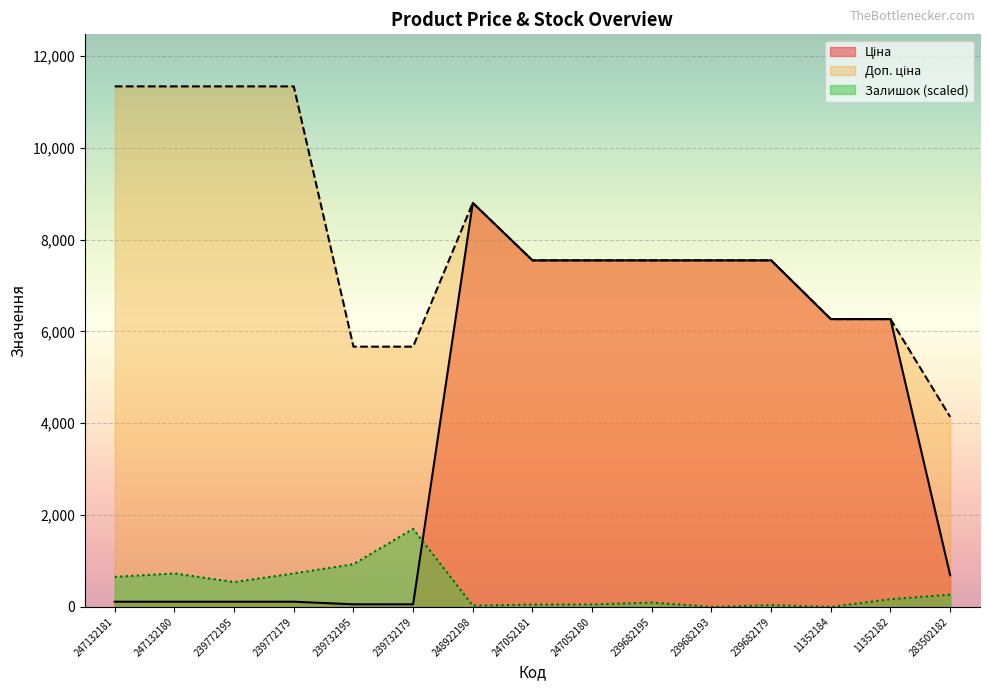

Which category has the lowest value in the Ціна series?

239732195